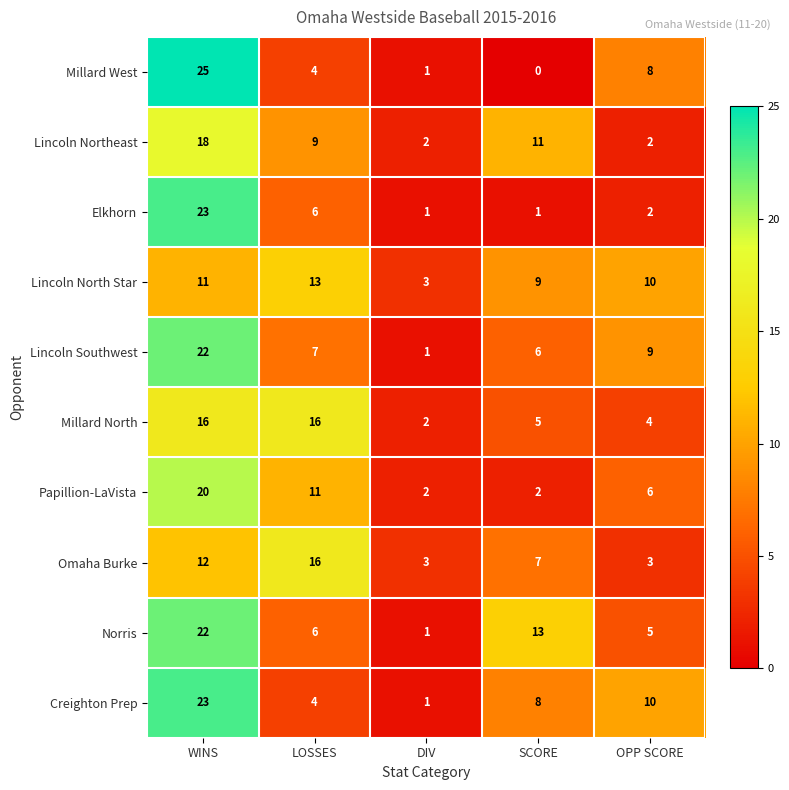

True or false: Norris has a value of 6 at LOSSES.

True